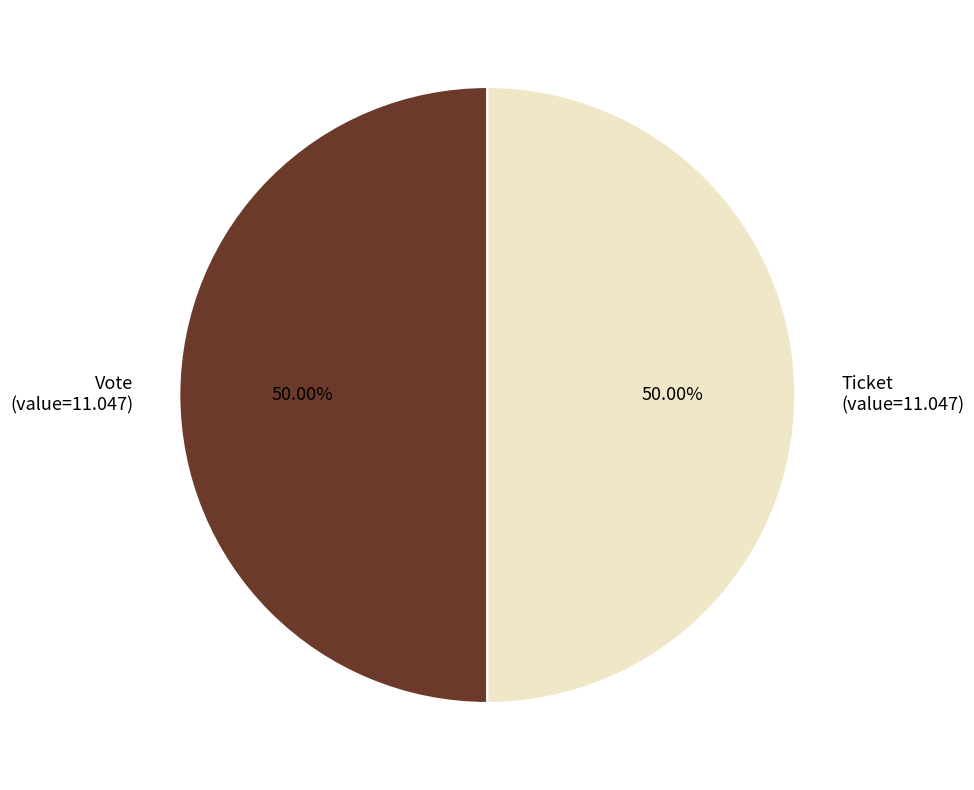

What is the ratio of the value at Vote to the value at Ticket?

1.0